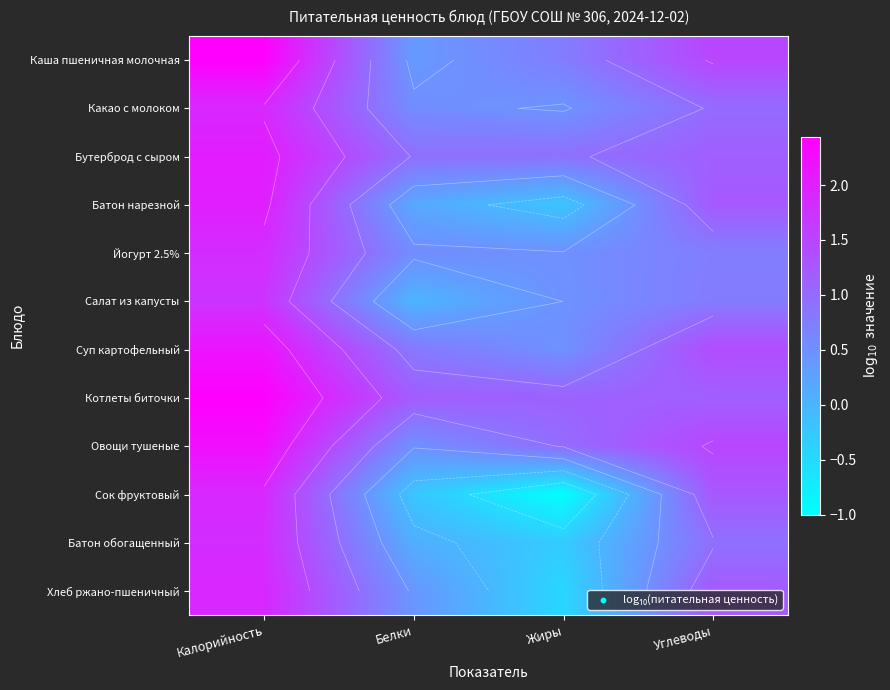

At which category does the chart reach its peak across all series?

Калорийность